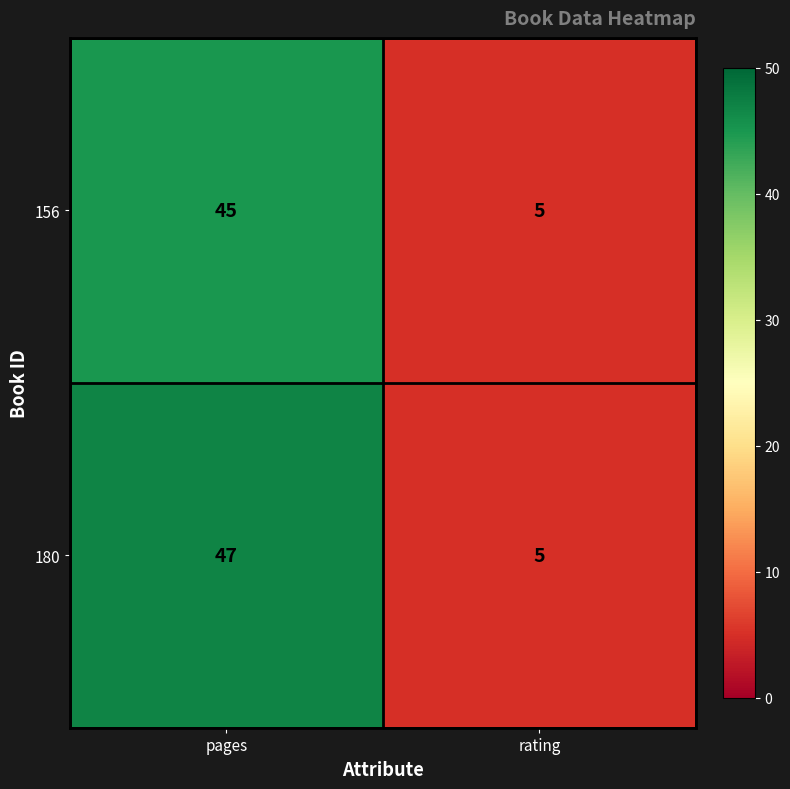

What is the total value across all series at rating?

10